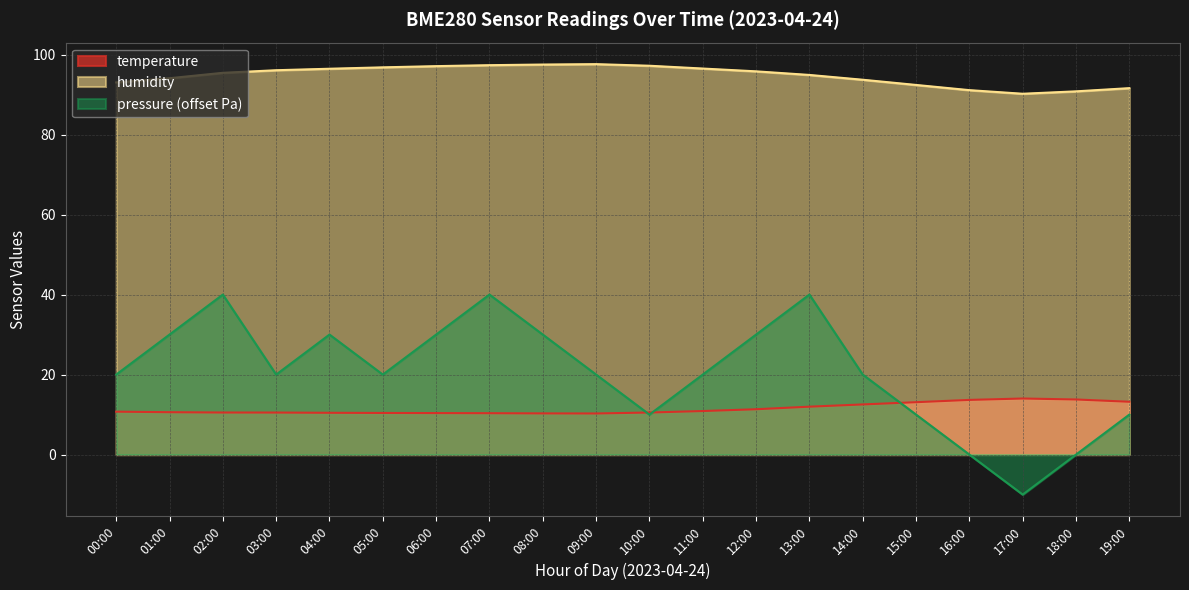

Reading left to right, list all the values displayed in this chart.

temperature: 00:00=10.7	01:00=10.6	02:00=10.5	03:00=10.5	04:00=10.4	05:00=10.4	06:00=10.4	07:00=10.3	08:00=10.3	09:00=10.3	10:00=10.5	11:00=10.9	12:00=11.3	13:00=12.0	14:00=12.5	15:00=13.1	16:00=13.7	17:00=14.0	18:00=13.8	19:00=13.2
humidity: 00:00=93.0	01:00=94.1	02:00=95.4	03:00=96.1	04:00=96.5	05:00=96.8	06:00=97.1	07:00=97.3	08:00=97.5	09:00=97.6	10:00=97.2	11:00=96.5	12:00=95.8	13:00=94.9	14:00=93.7	15:00=92.4	16:00=91.1	17:00=90.2	18:00=90.8	19:00=91.6
pressure_kPa: 00:00=20.0	01:00=30.0	02:00=40.0	03:00=20.0	04:00=30.0	05:00=20.0	06:00=30.0	07:00=40.0	08:00=30.0	09:00=20.0	10:00=10.0	11:00=20.0	12:00=30.0	13:00=40.0	14:00=20.0	15:00=10.0	16:00=0.0	17:00=-10.0	18:00=0.0	19:00=10.0